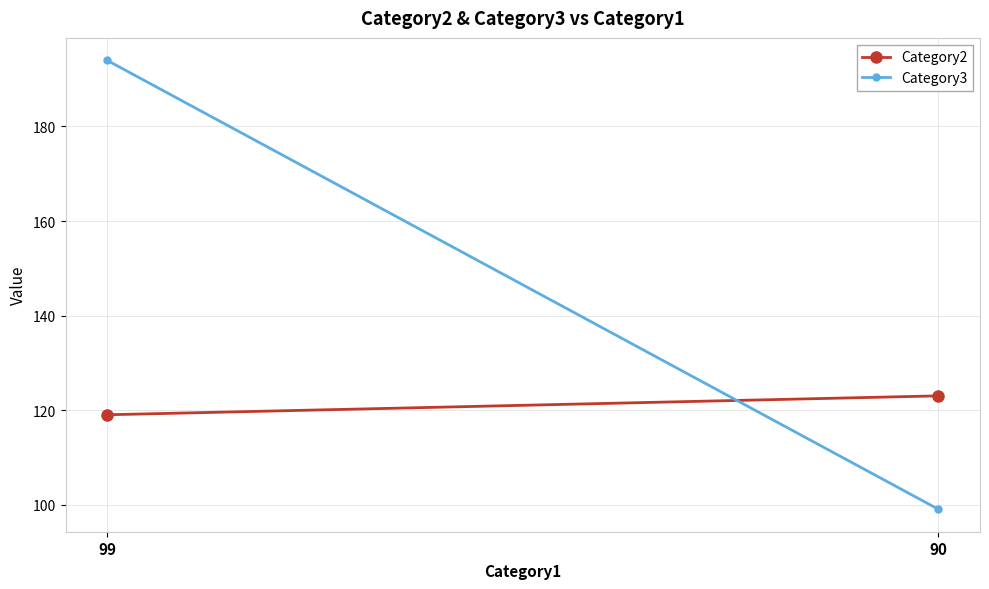

Which series has the widest spread of values?

Category3